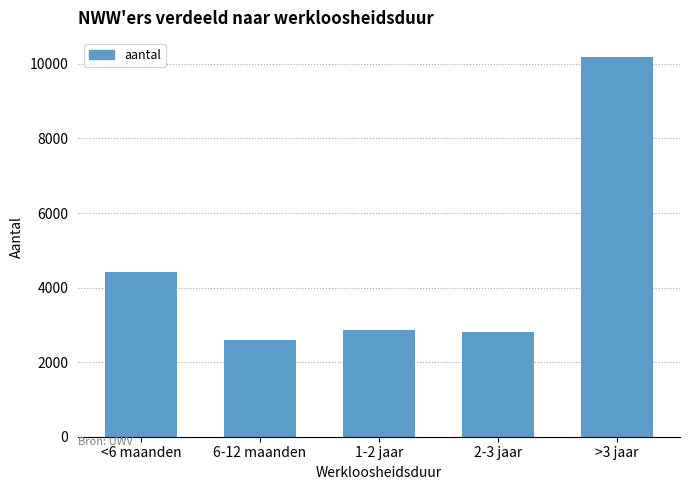

What is the difference between the maximum and minimum values?

7591